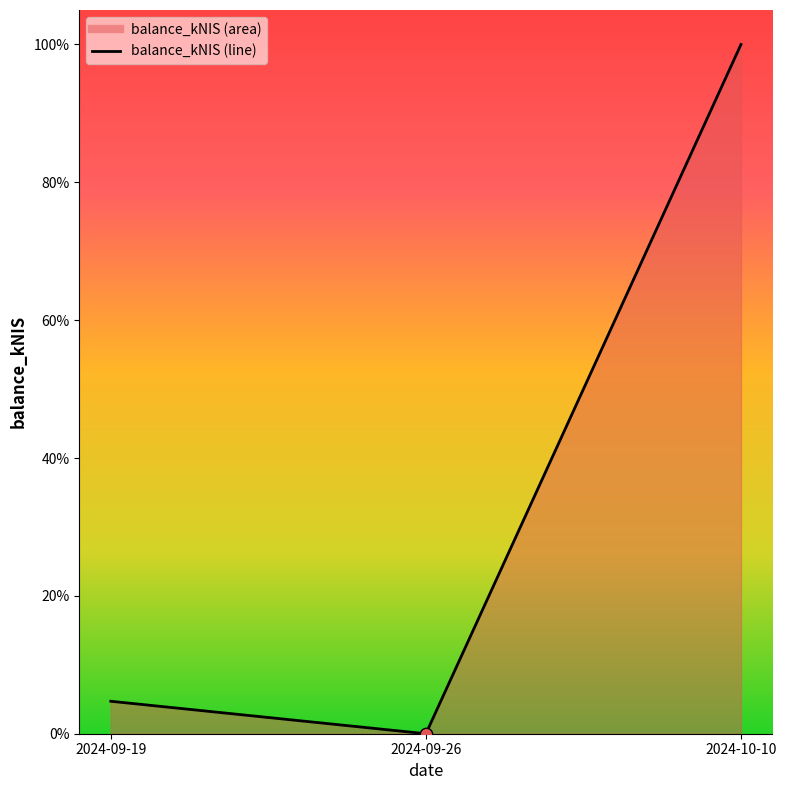

What is the change in value from 2024-09-19 to 2024-09-26?

-4.7